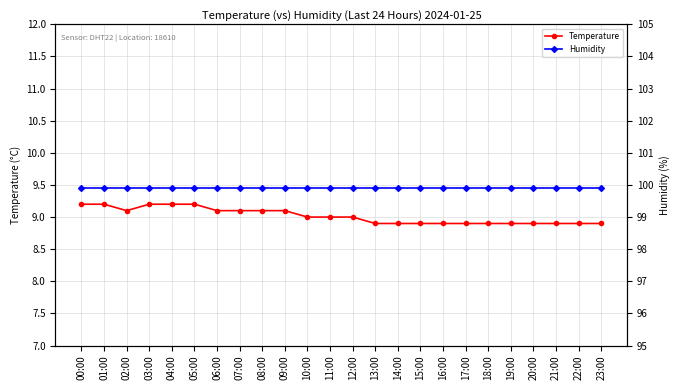

True or false: Humidity and Temperature intersect in this chart.

False